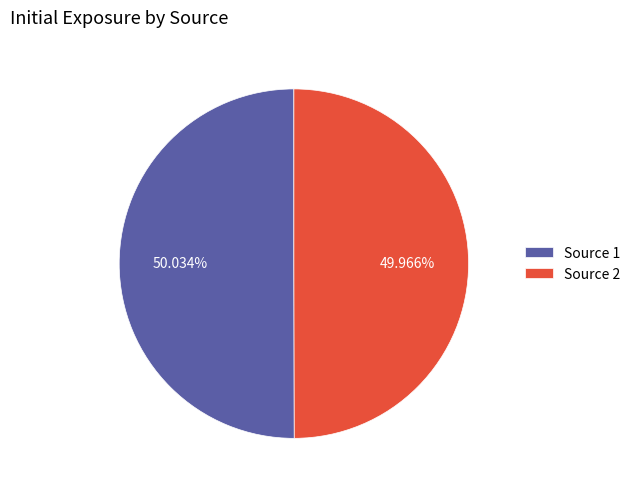

Is there a majority slice in this chart?

Yes